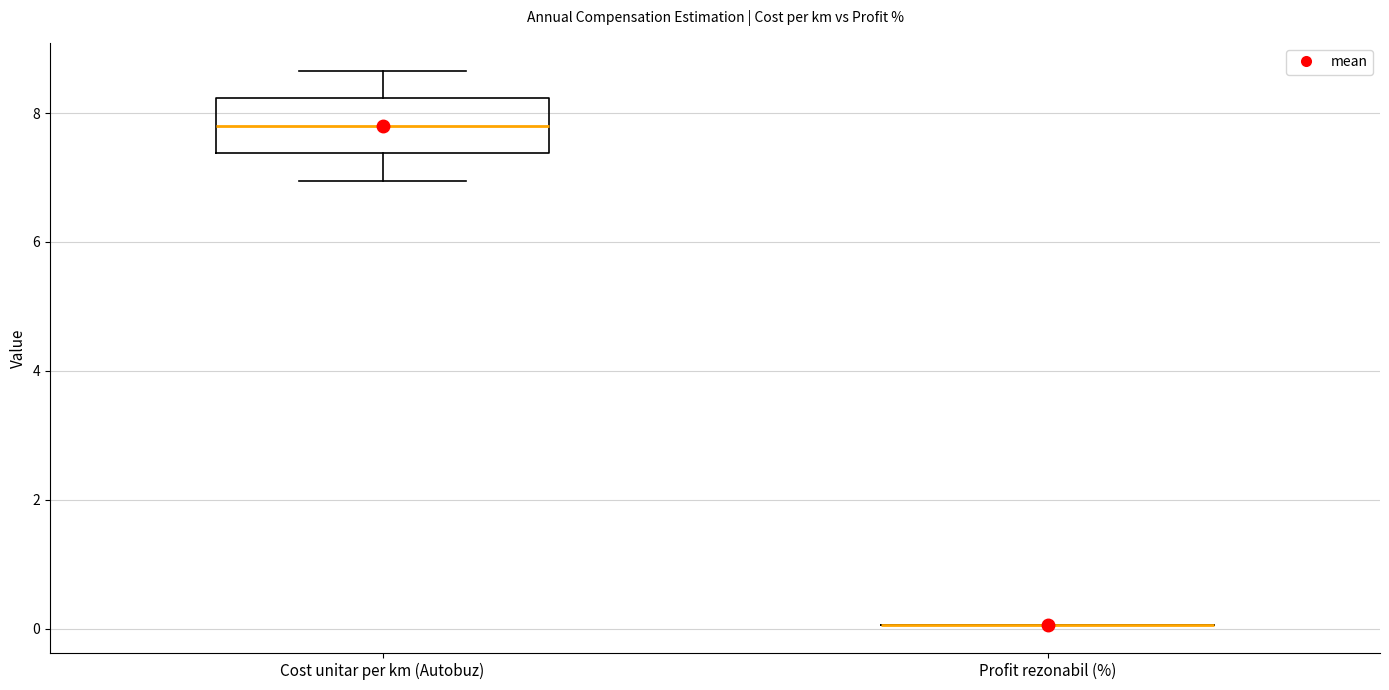

Reading left to right, read every box against the y-axis: the position of its median line, the range the box covers, and the ends of its whiskers. The values are not printed on the chart, so give them approximately, as read against the axis.

Cost unitar per km (Autobuz): median 7.8, box 7.4 to 8.2, whiskers 7.0 to 8.6
Profit rezonabil (%): box collapsed to a line at 0.0, whiskers 0.0 to 0.0